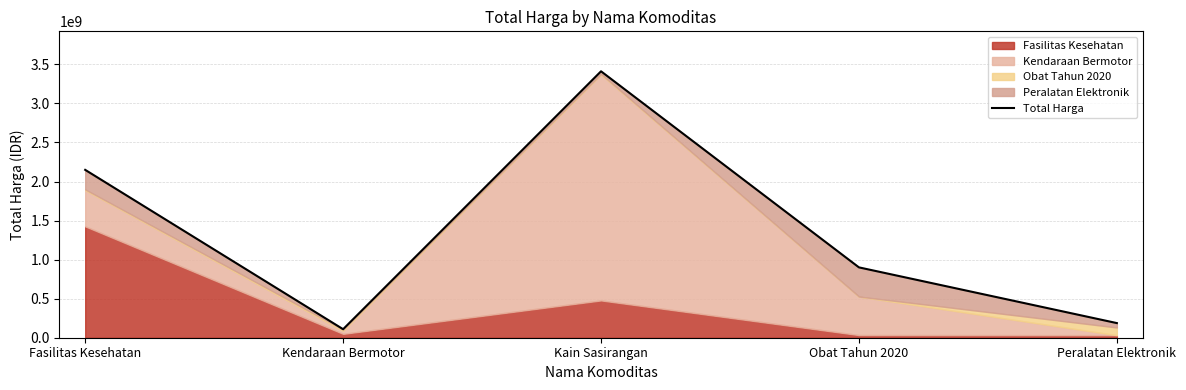

The value at Peralatan Elektronik is 187366570. True or false?

True